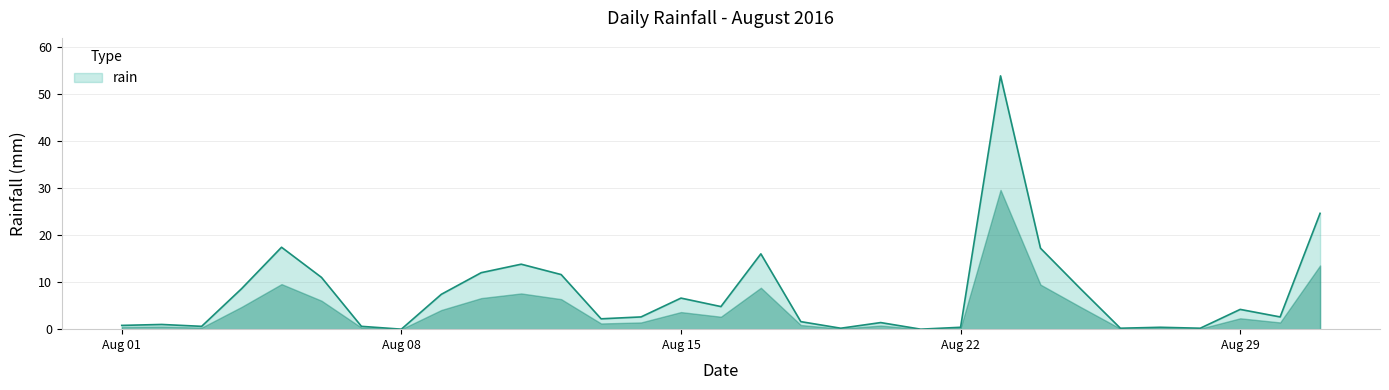

What is the greatest value displayed?

53.8